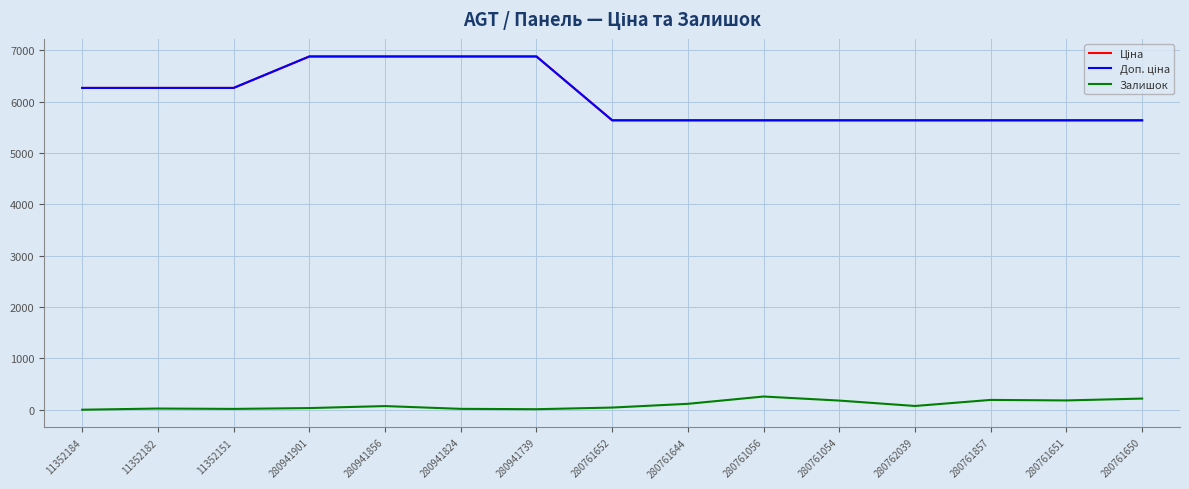

Rank the series by their maximum value, from highest to lowest.

Ціна, Доп. ціна, Залишок